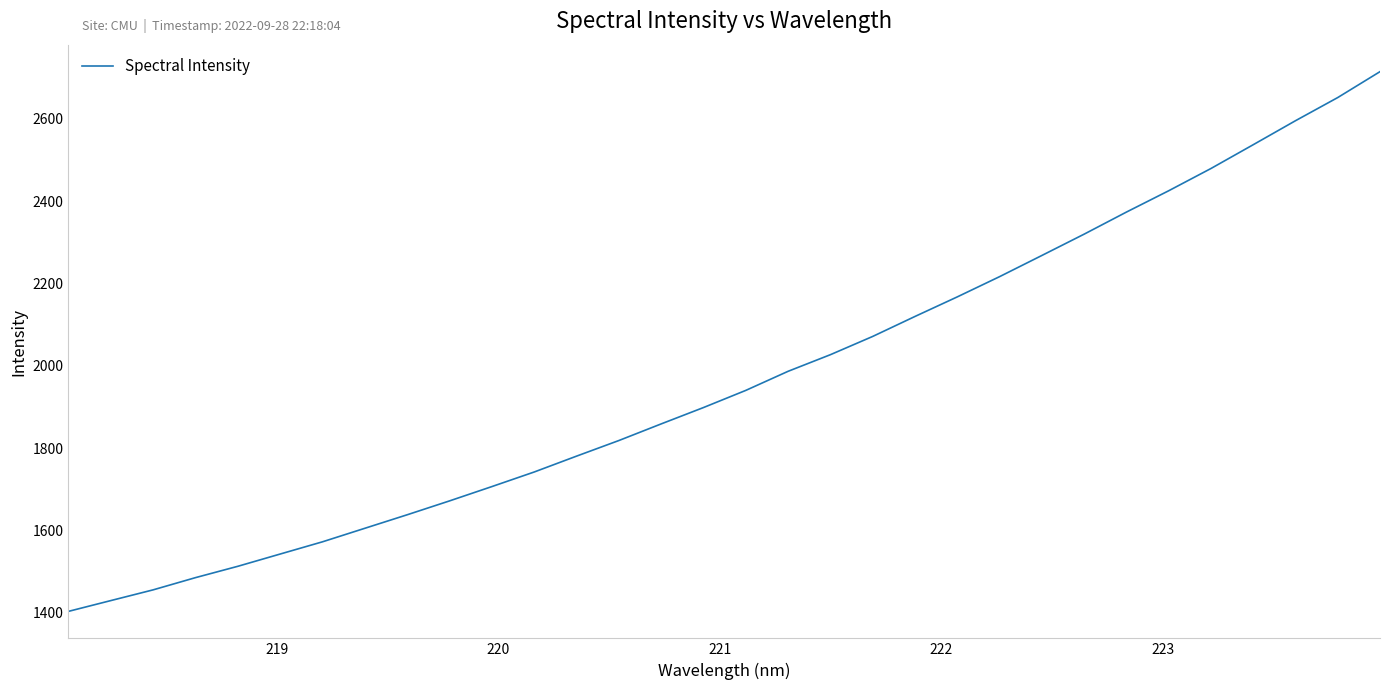

Reading left to right, transcribe all the data shown in this chart.

1403.3	1429.5	1455.6	1485.3	1512.9	1542.7	1572.4	1605.3	1638.1	1671.8	1706.6	1742.0	1780.5	1818.5	1858.9	1898.6	1940.3	1986.7	2027.1	2071.4	2120.0	2167.5	2216.7	2268.1	2319.9	2373.6	2425.4	2479.5	2537.3	2595.6	2651.9	2714.8